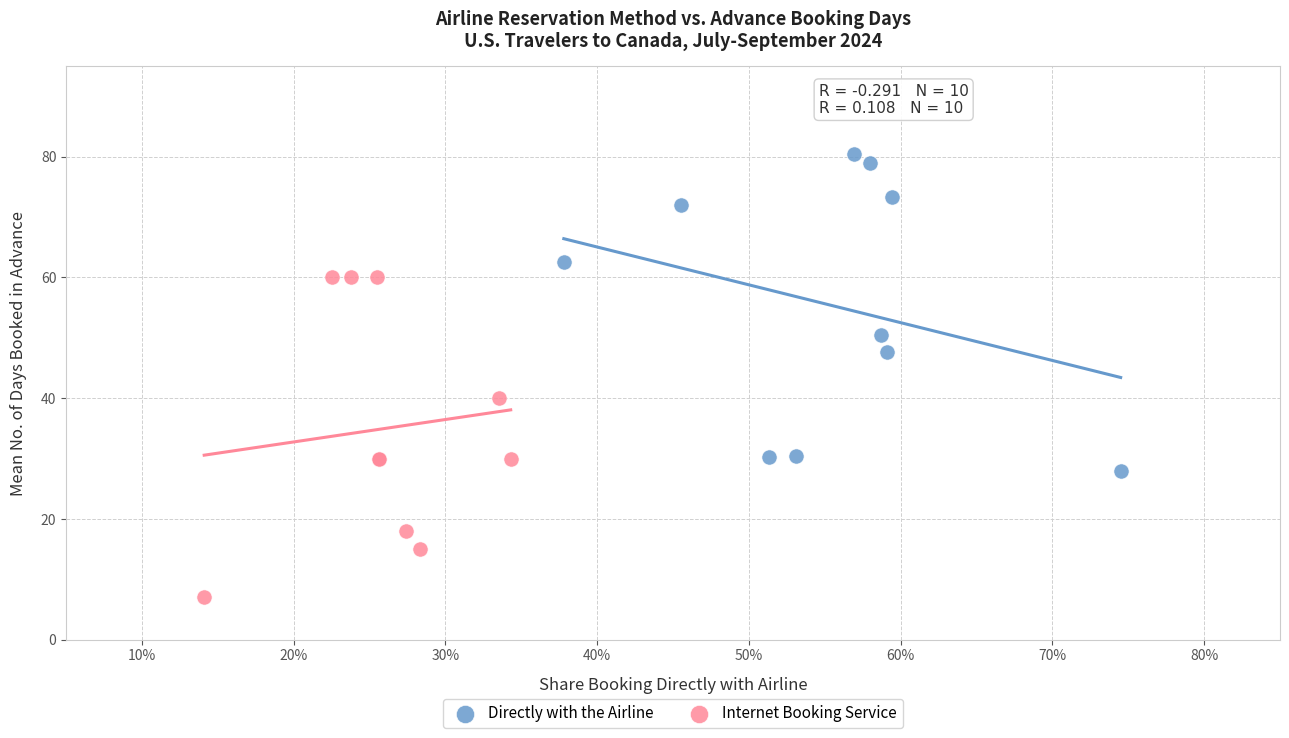

Which series has the widest spread of Y values?

Internet Booking Service